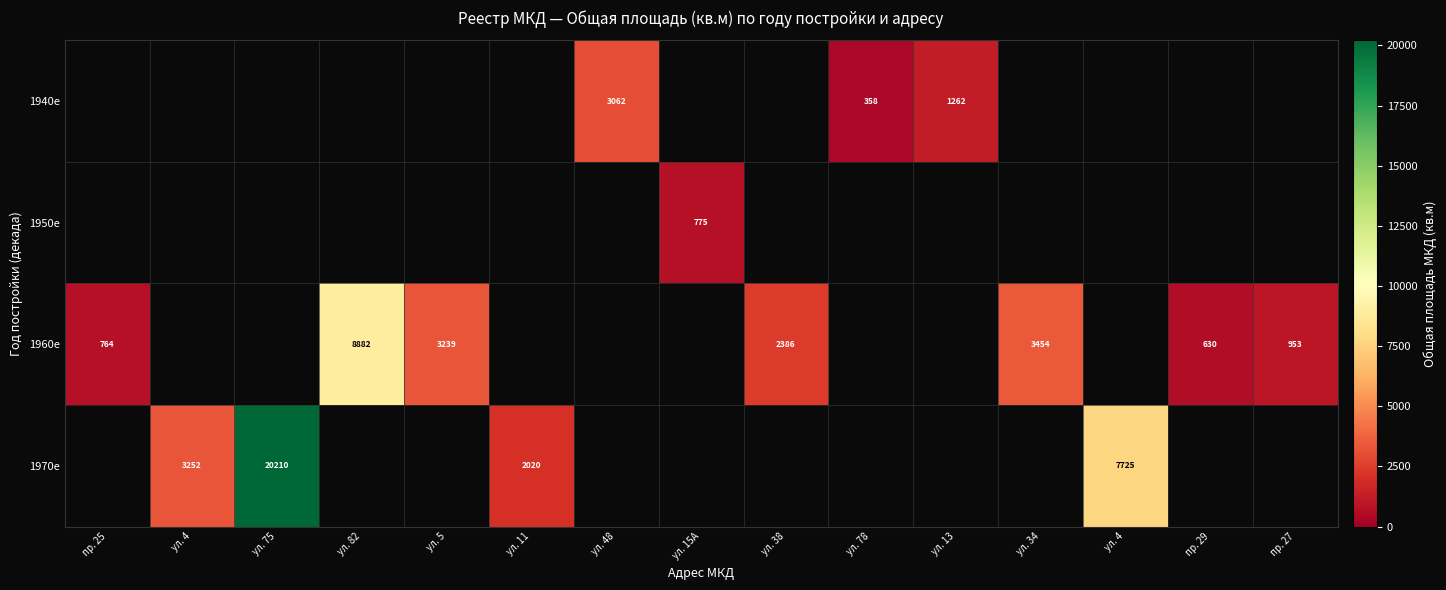

What is the difference between the maximum and minimum values in the 1960е series?

8252.1